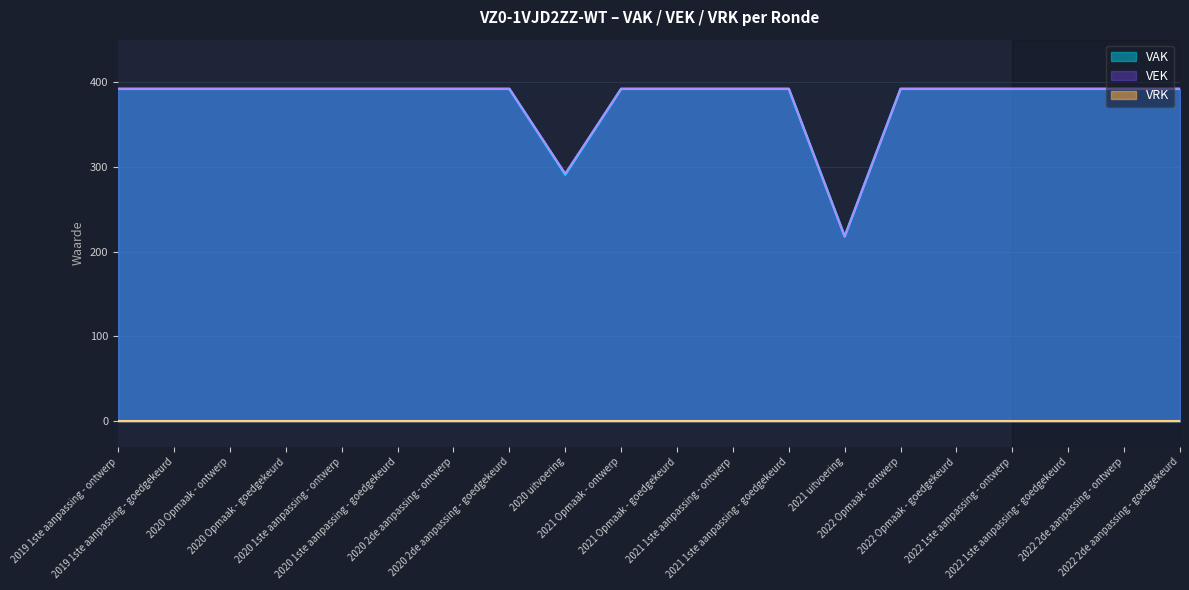

True or false: VAK has more than 1 interior local peaks.

False